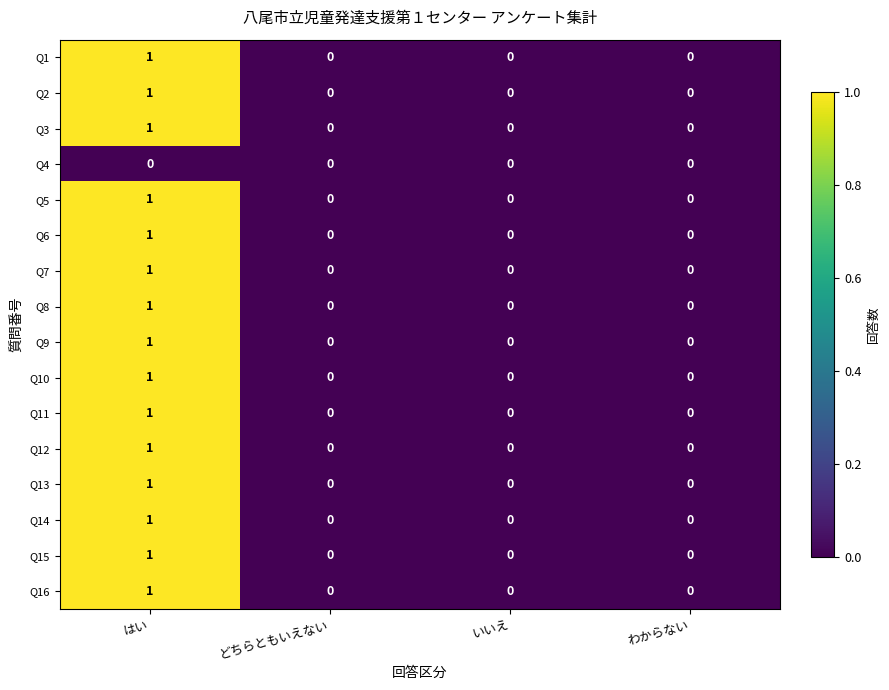

How many Q1 values are between 0 and 1?

4